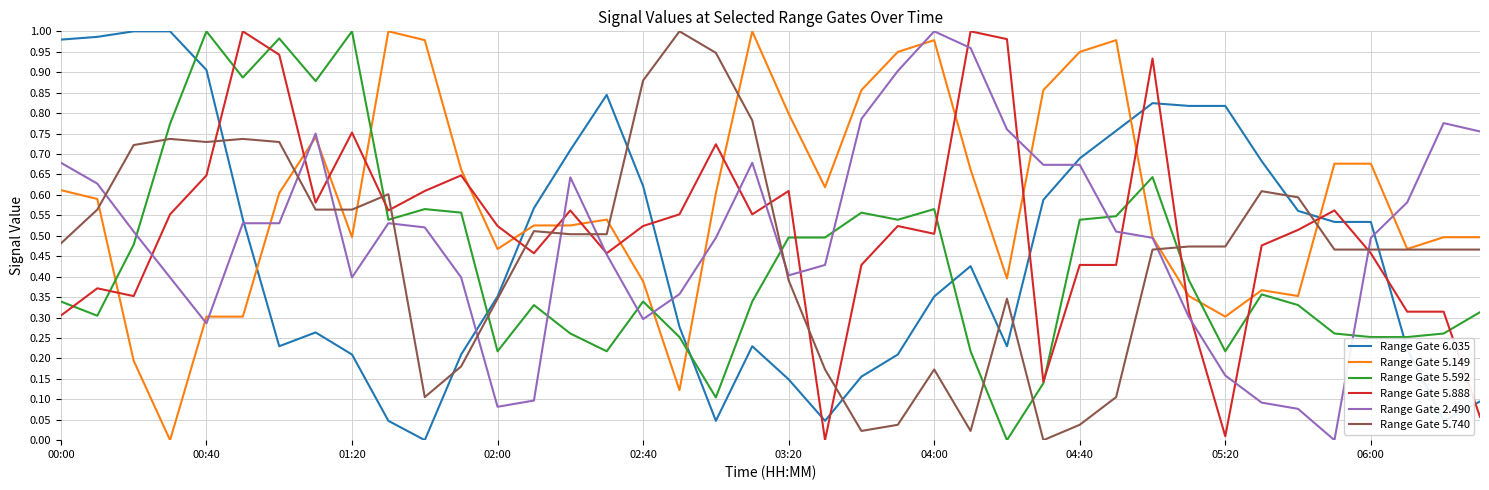

How many positive values does the Range Gate 5.888 series have?

39